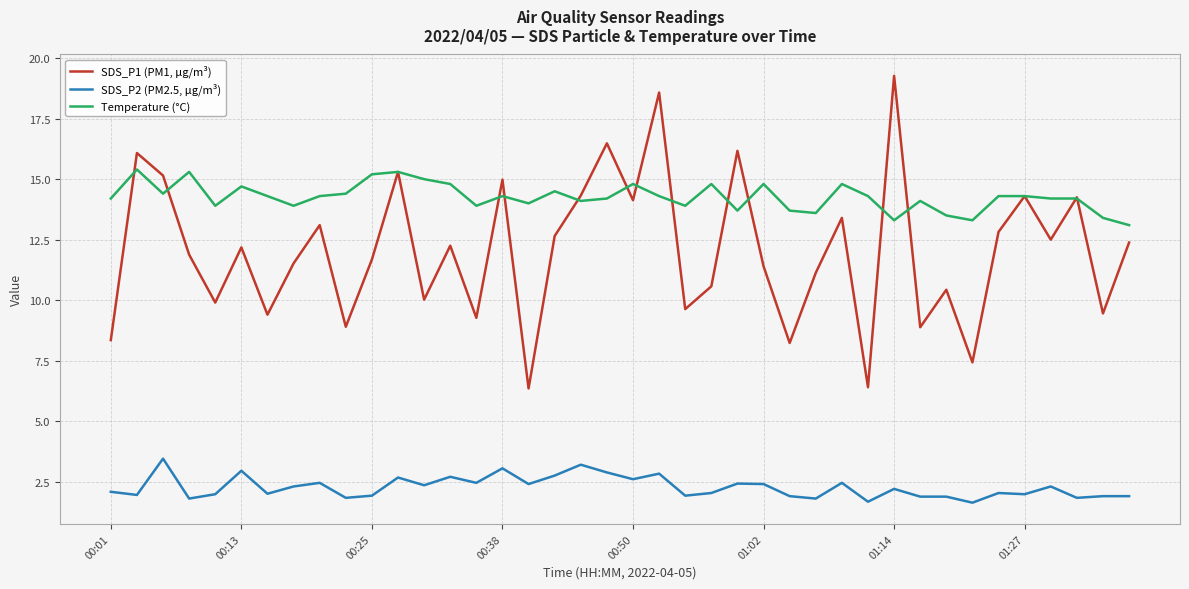

Rank the series by their maximum value, from highest to lowest.

SDS_P1 (PM1, µg/m³), Temperature (°C), SDS_P2 (PM2.5, µg/m³)